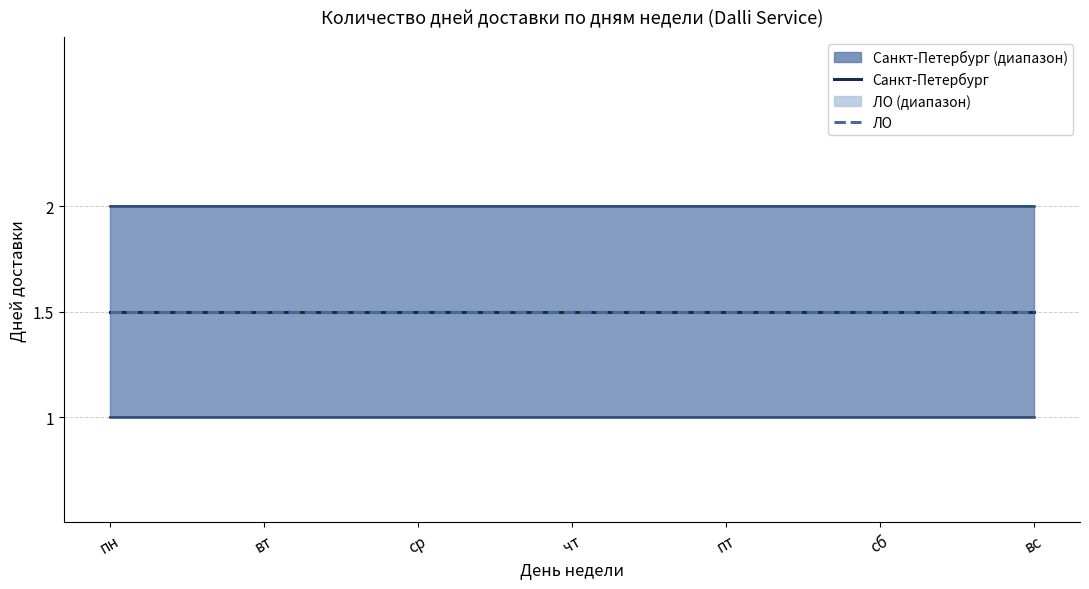

Reading left to right, transcribe all the data shown in this chart.

Санкт-Петербург 1 день: пн=1	вт=1	ср=1	чт=1	пт=1	сб=1	вс=1
Санкт-Петербург 2 дня: пн=2	вт=2	ср=2	чт=2	пт=2	сб=2	вс=2
ЛО 1 день: пн=1	вт=1	ср=1	чт=1	пт=1	сб=1	вс=1
ЛО 2 дня: пн=2	вт=2	ср=2	чт=2	пт=2	сб=2	вс=2